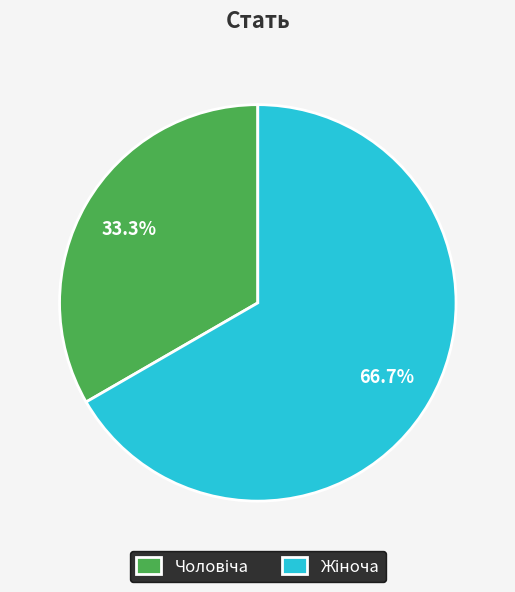

How many slices are in this pie chart?

2